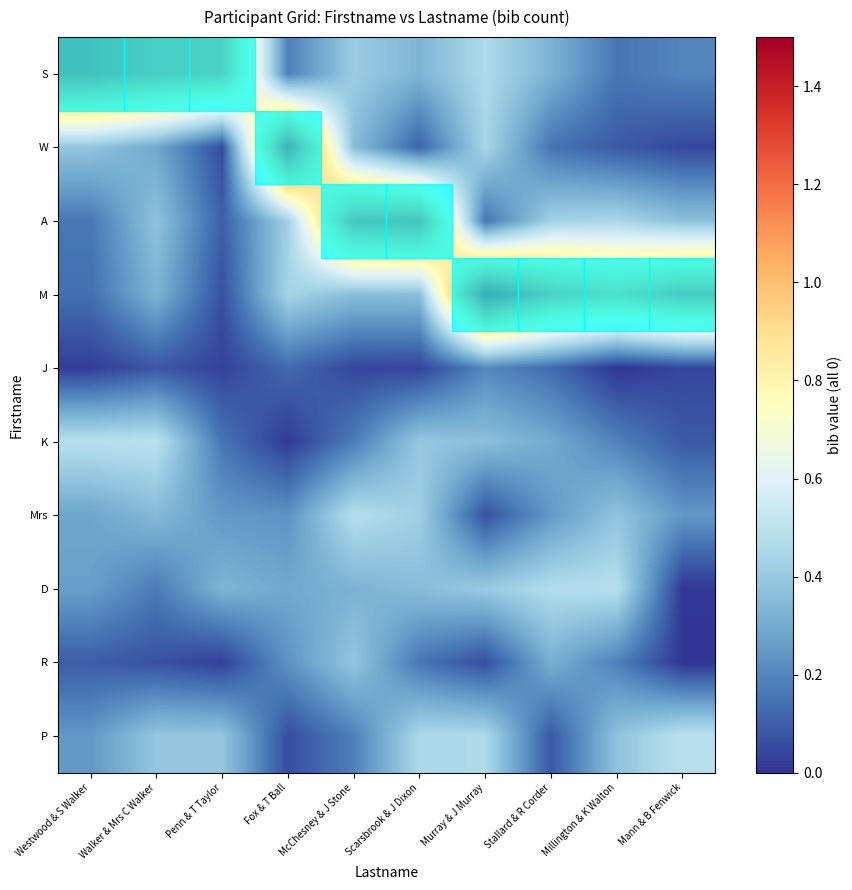

At which category is the sum across all series the highest?

Murray & J Murray